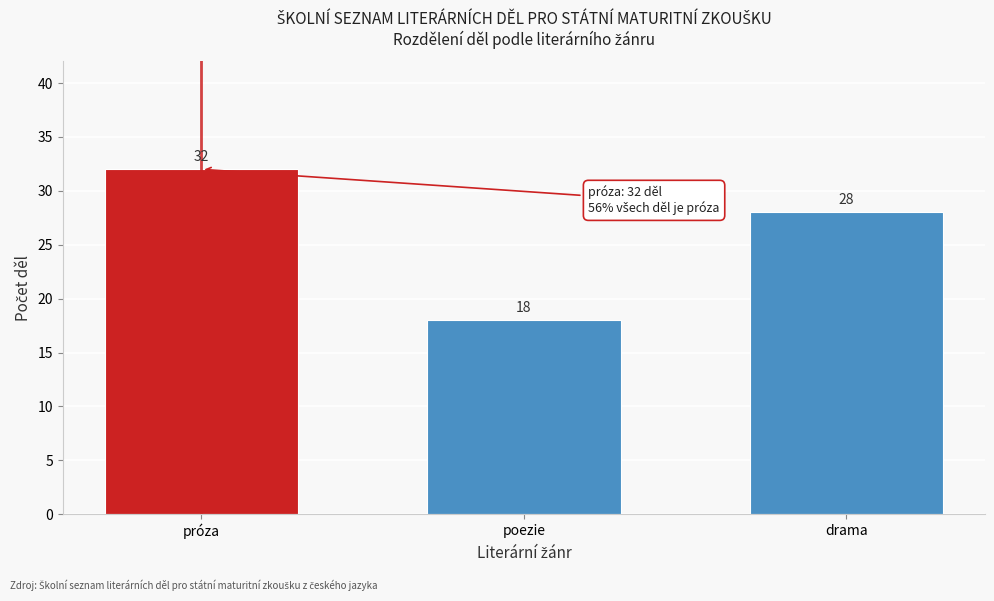

Reading left to right, what are all the values shown in this chart?

32	18	28